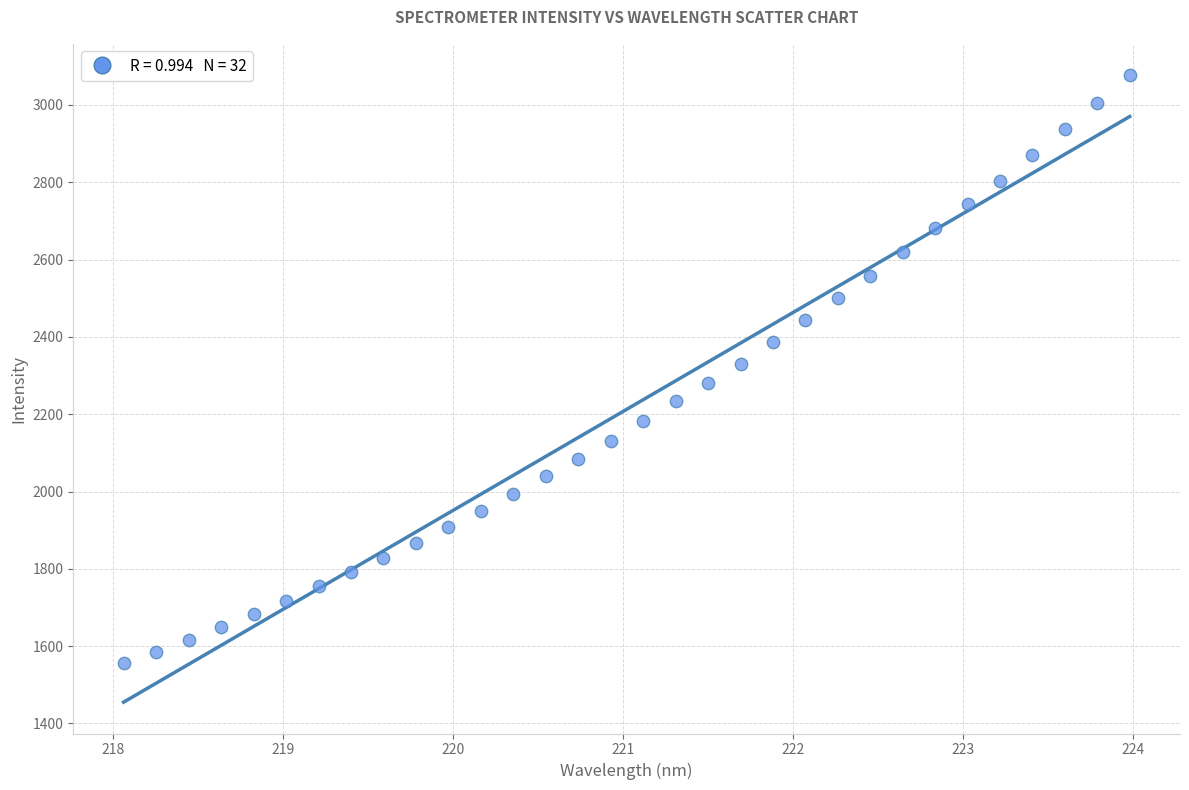

What is the range of Y values (max minus min)?

1521.6